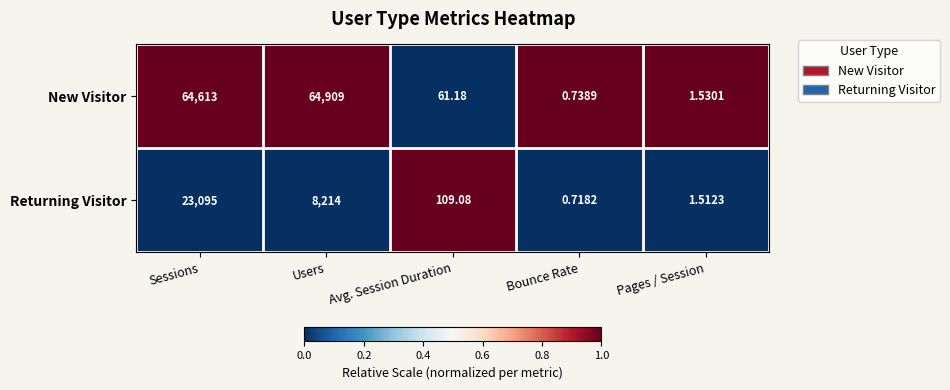

Which category has the highest value in the New Visitor series?

Users